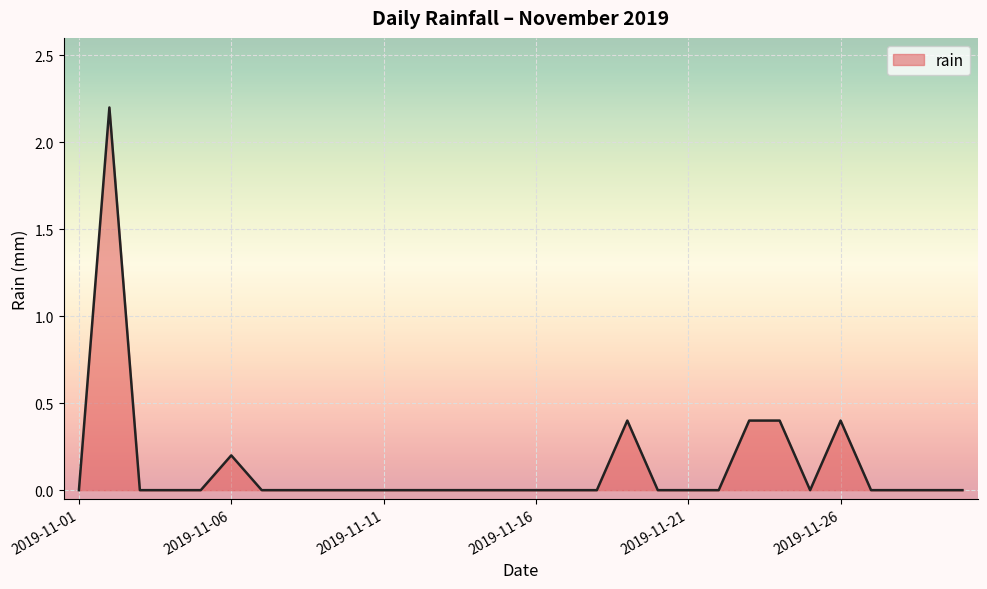

What is the greatest value displayed?

2.2